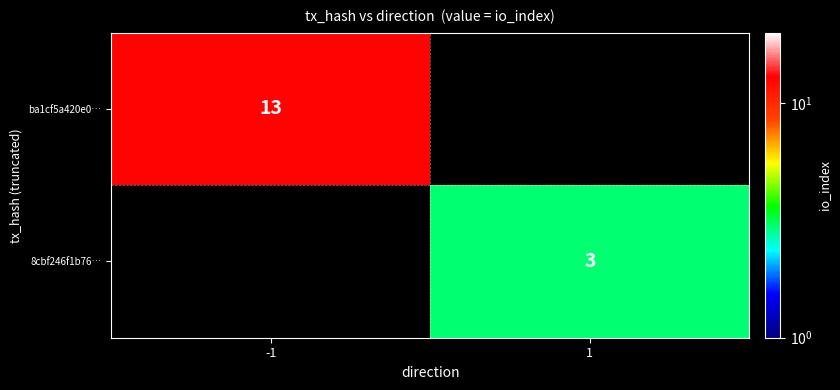

The value of 8cbf246f1b76… at 1 is 3. True or false?

True